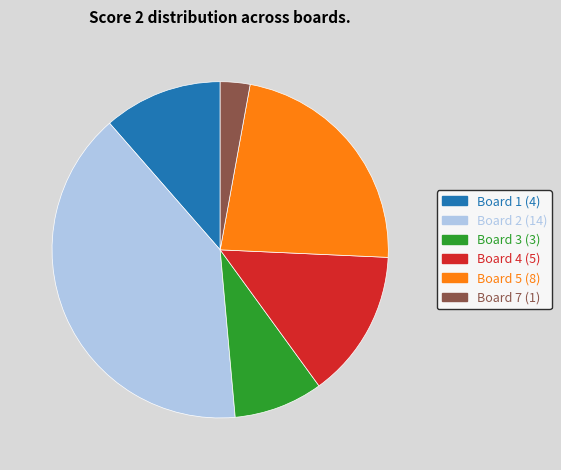

Is there any slice that represents more than half of the pie?

No